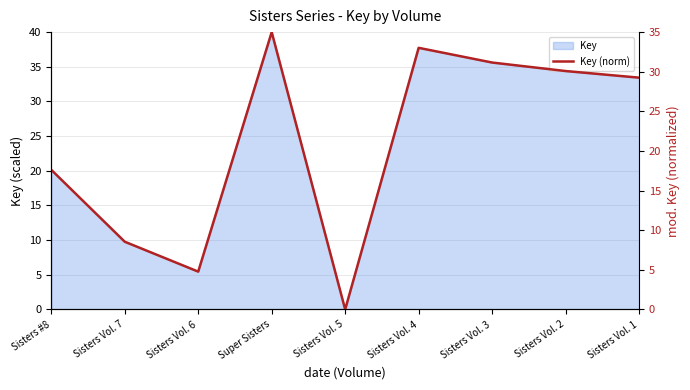

Does the chart have visible grid lines?

Yes